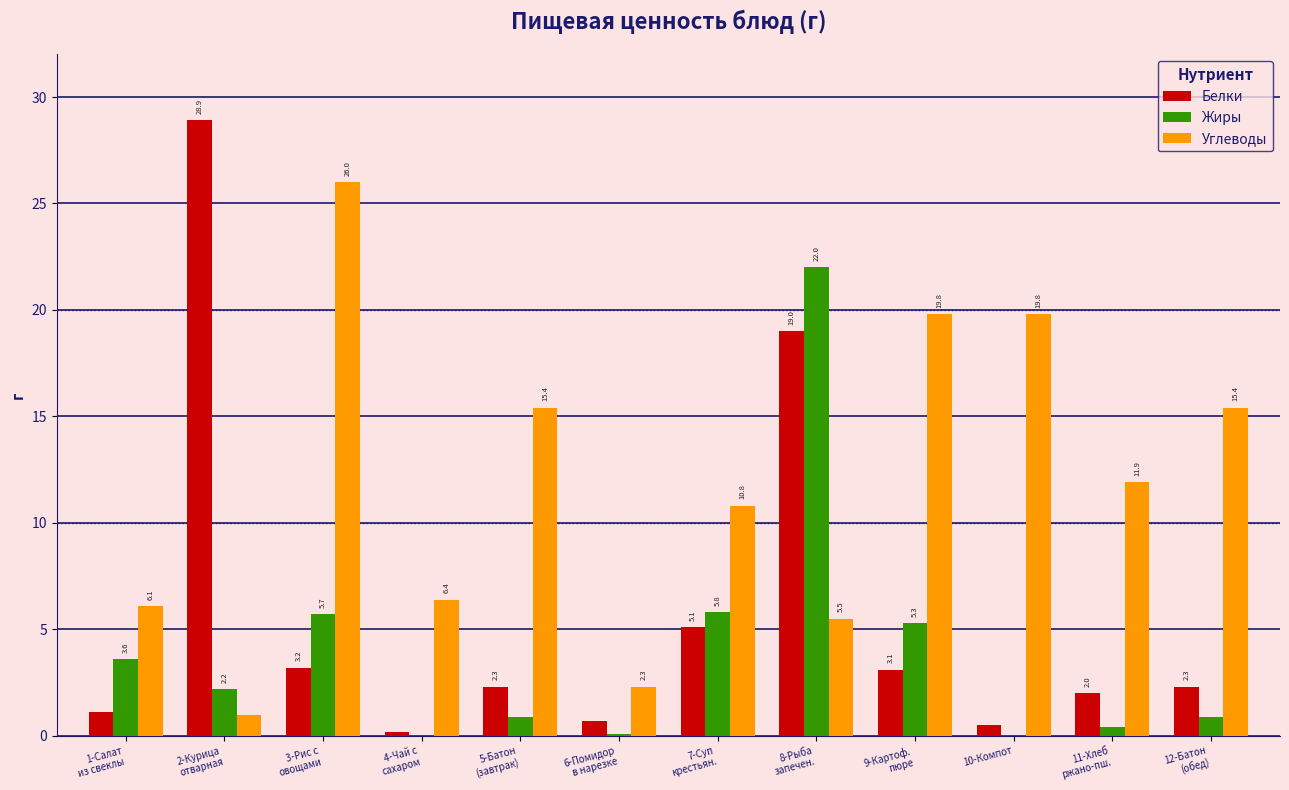

Which series has the largest total across all categories?

Углеводы